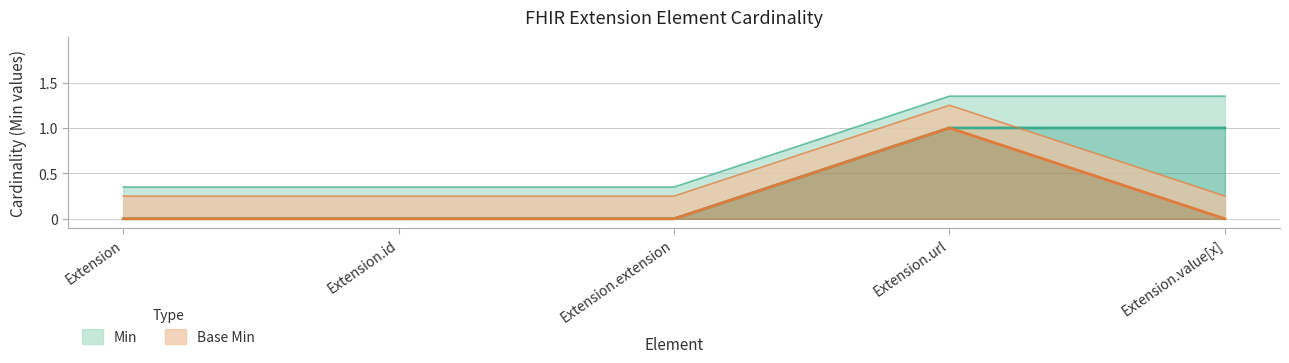

The Min series shows 1 at Extension.url. True or false?

True